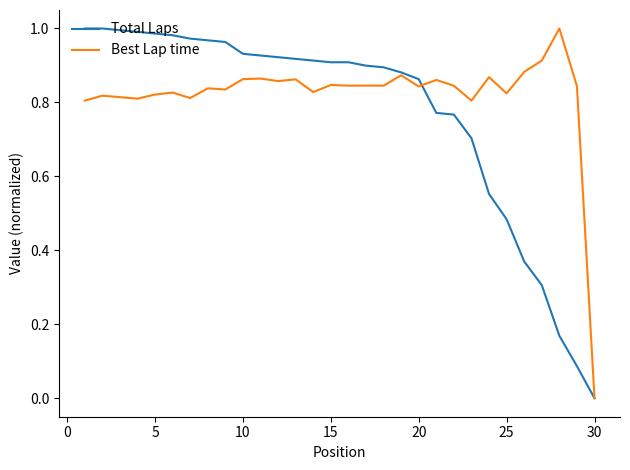

Which series has the largest total across all categories?

Best Lap time